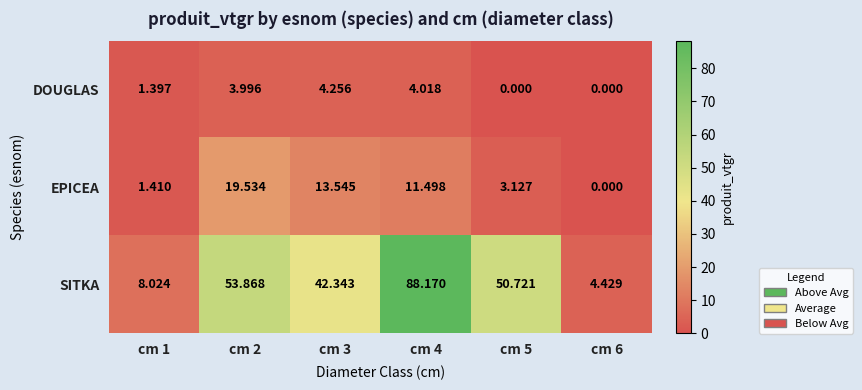

List the series in order of their overall mean, lowest first.

DOUGLAS, EPICEA, SITKA